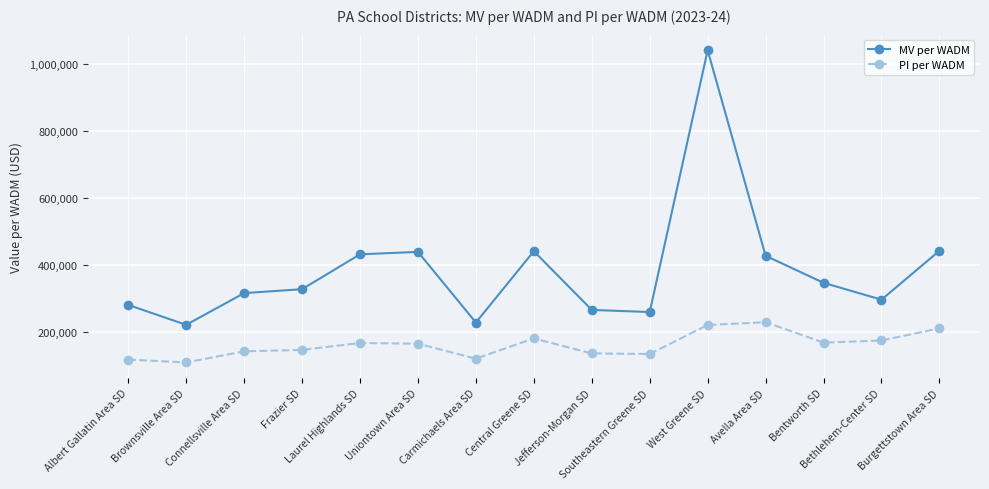

True or false: PI per WADM and MV per WADM intersect in this chart.

False